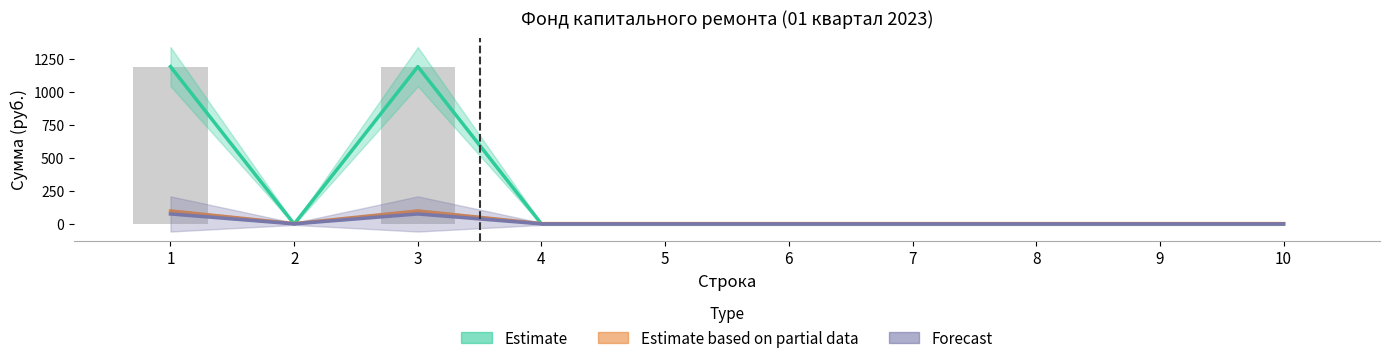

What is the highest value of the Estimate based on partial data series?

98.4